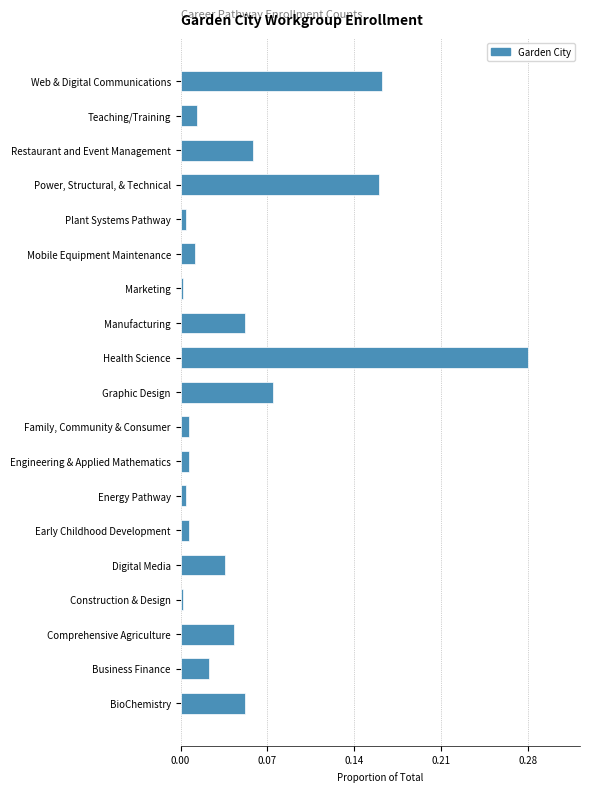

Which category has the highest value across all series?

Health Science